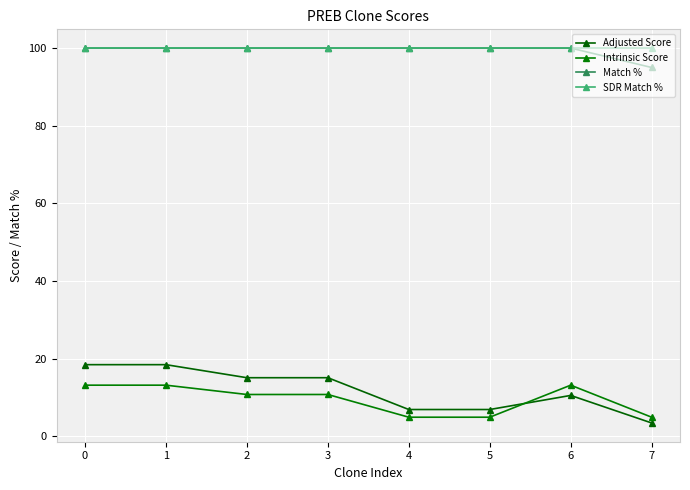

True or false: Match % and Intrinsic Score intersect in this chart.

False